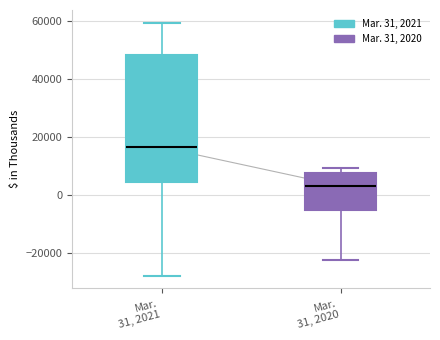

Reading left to right, read every box against the y-axis: the position of its median line, the range the box covers, and the ends of its whiskers. The values are not printed on the chart, so give them approximately, as read against the axis.

Mar. 31, 2021: median 16000, box 4000 to 48000, whiskers -28000 to 60000
Mar. 31, 2020: median 4000, box -6000 to 8000, whiskers -22000 to 10000